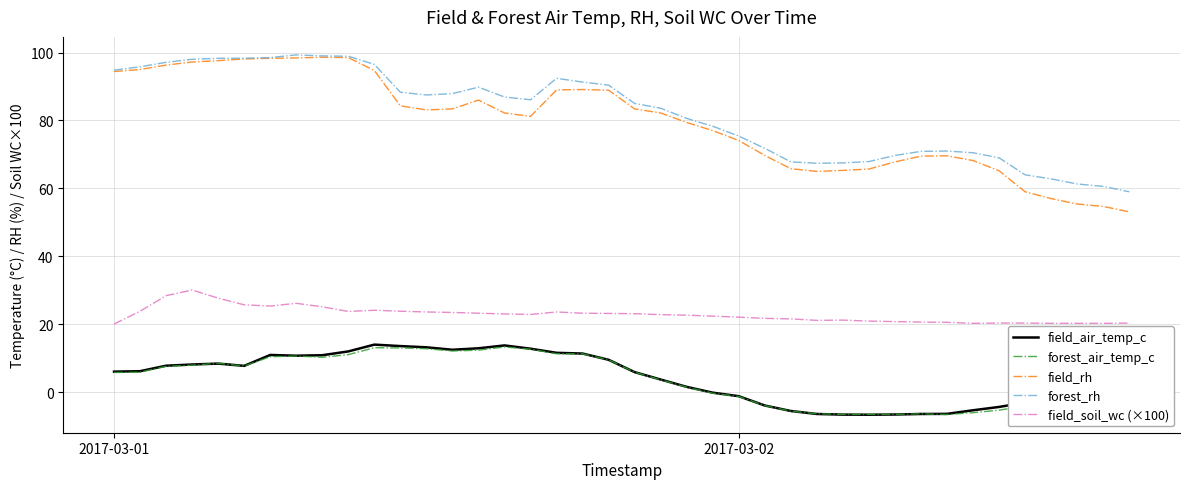

True or false: field_soil_wc (×100) and field_air_temp_c cross at least once.

False